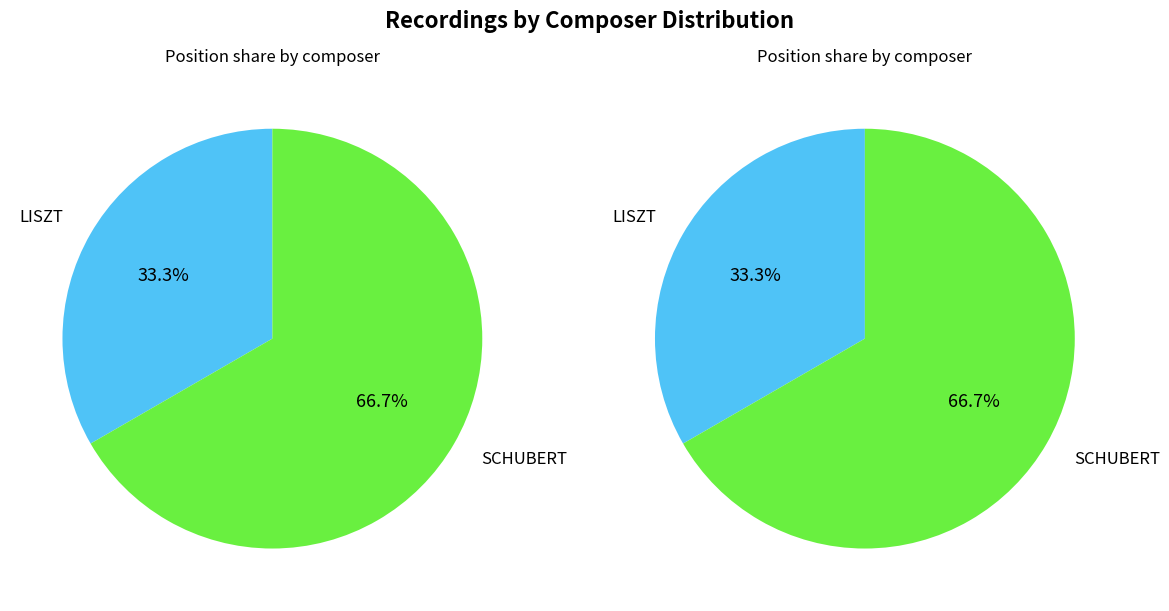

To the nearest percent, what portion does SCHUBERT represent?

67%